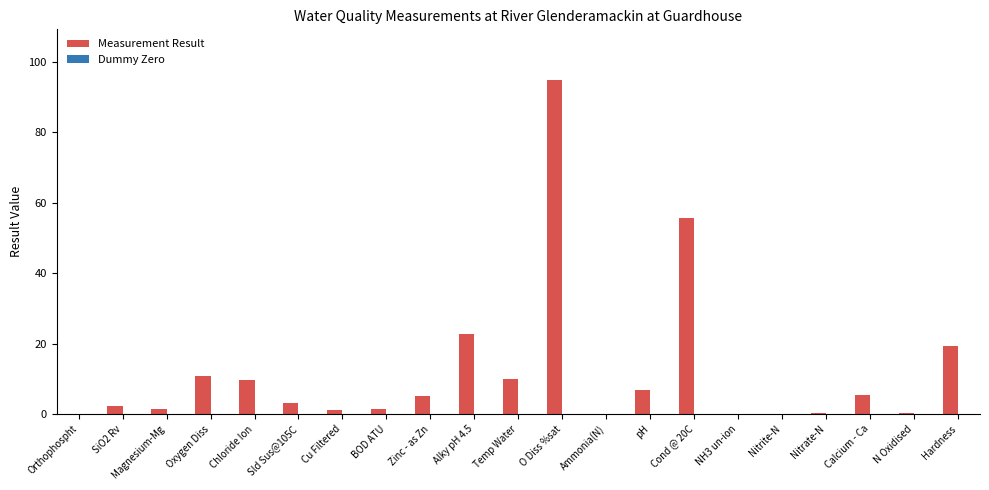

Between Alky pH 4.5 and Oxygen Diss, which is larger?

Alky pH 4.5